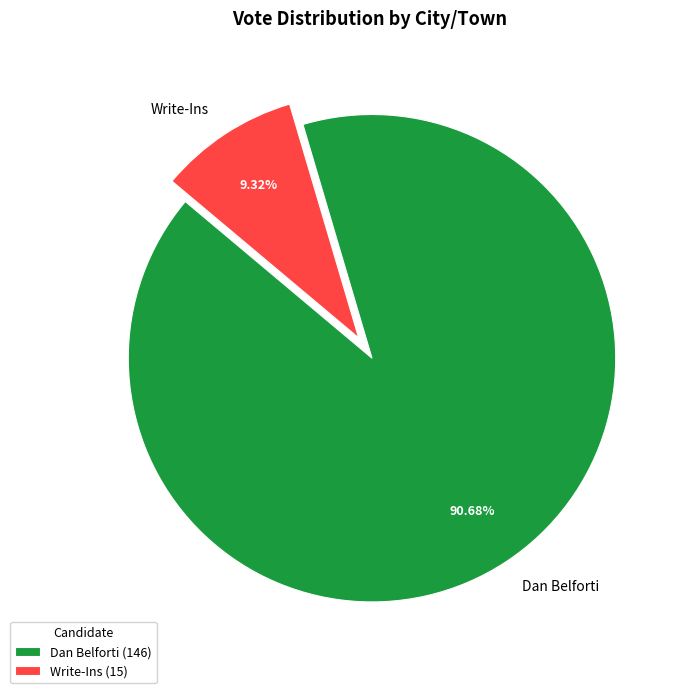

Approximately how many times larger is the value at Dan Belforti compared to Write-Ins?

9.7